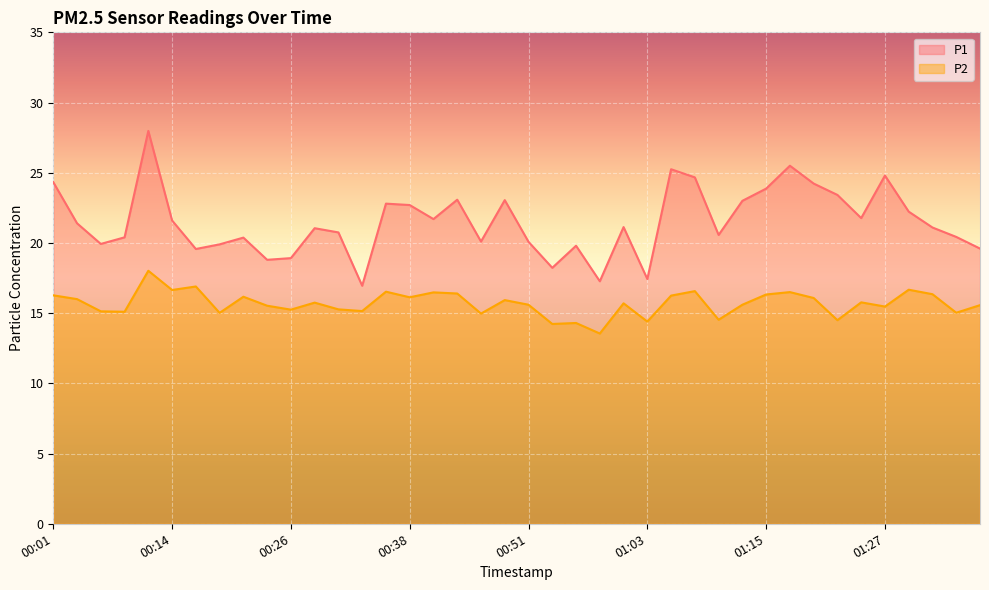

What are all the series names shown in the legend?

P1, P2